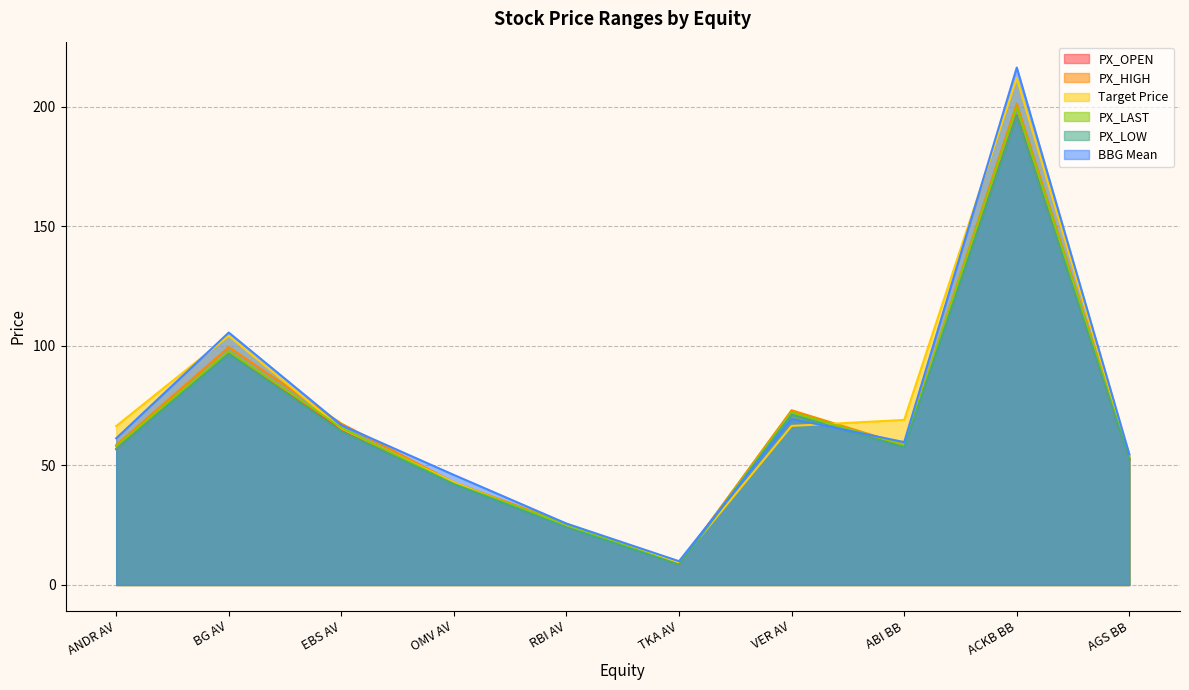

True or false: PX_LAST has a value of 282.3 at ACKB BB.

False